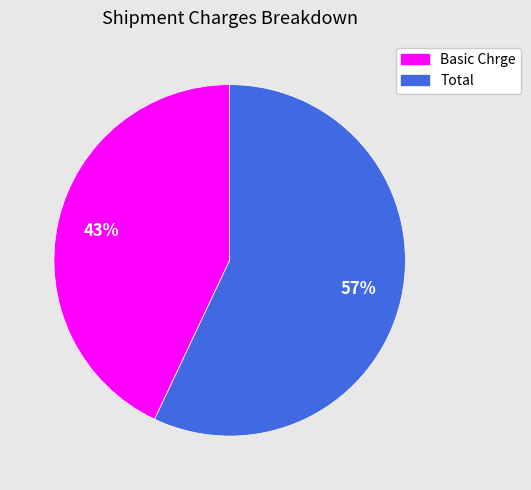

Which has a higher value, Total or Basic Chrge?

Total